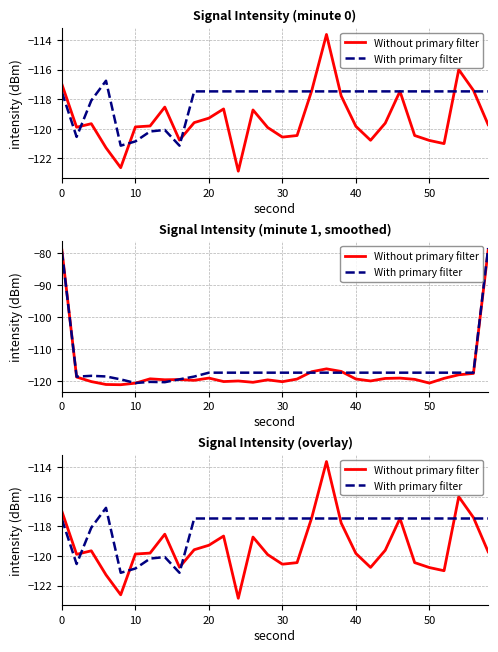

Reading right to left, what are all the values shown in this chart?

Without primary filter: -119.7	-117.4	-116.0	-121.0	-120.8	-120.5	-117.5	-119.6	-120.8	-119.8	-117.8	-113.6	-117.4	-120.5	-120.6	-119.9	-118.7	-122.9	-118.7	-119.3	-119.6	-120.8	-118.5	-119.8	-119.9	-122.6	-121.3	-119.7	-119.9	-117.0
With primary filter: -117.5	-117.5	-117.5	-117.5	-117.5	-117.5	-117.5	-117.5	-117.5	-117.5	-117.5	-117.5	-117.5	-117.5	-117.5	-117.5	-117.5	-117.5	-117.5	-117.5	-117.5	-121.1	-120.1	-120.2	-120.9	-121.1	-116.8	-118.1	-120.5	-117.5